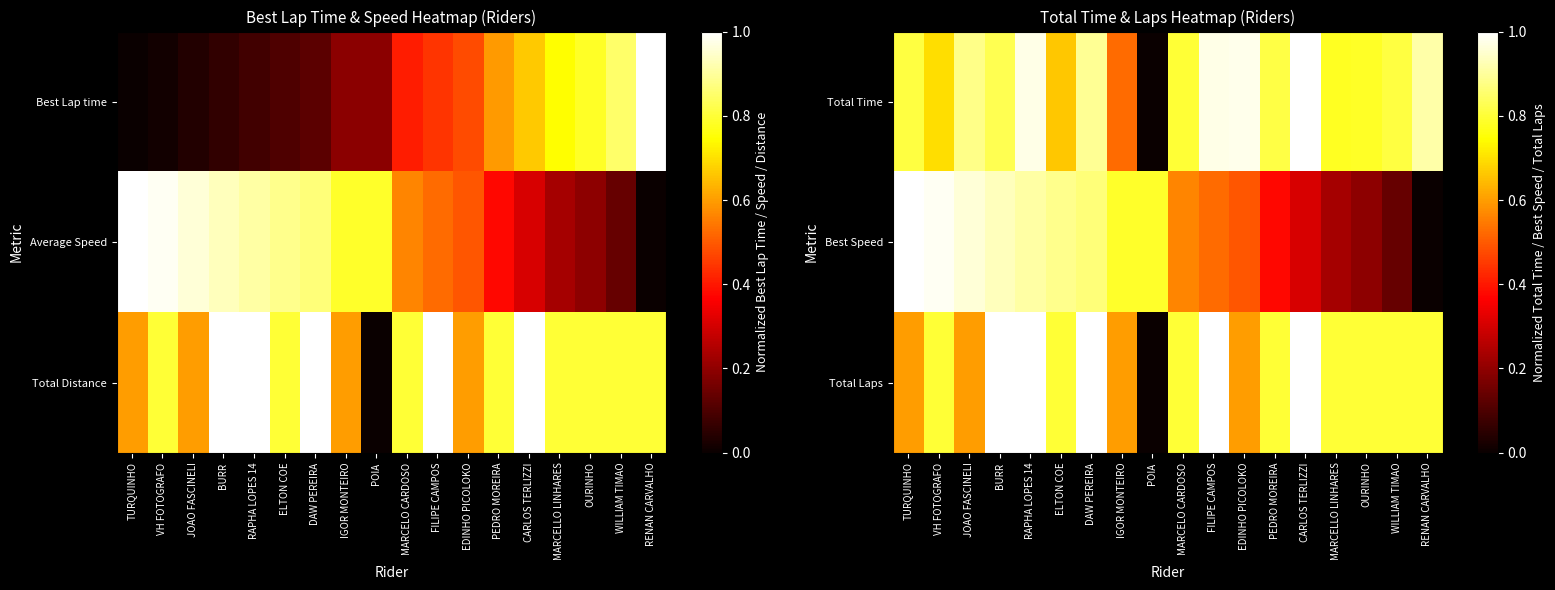

Which category has the highest value in the Total Laps series?

BURR